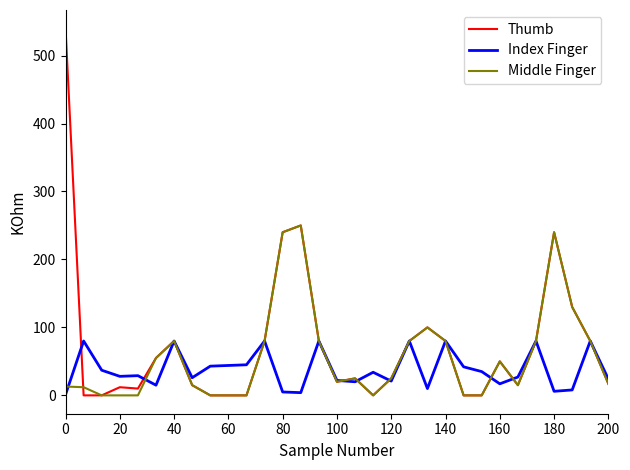

How many values in the Middle Finger series are below 25?

15